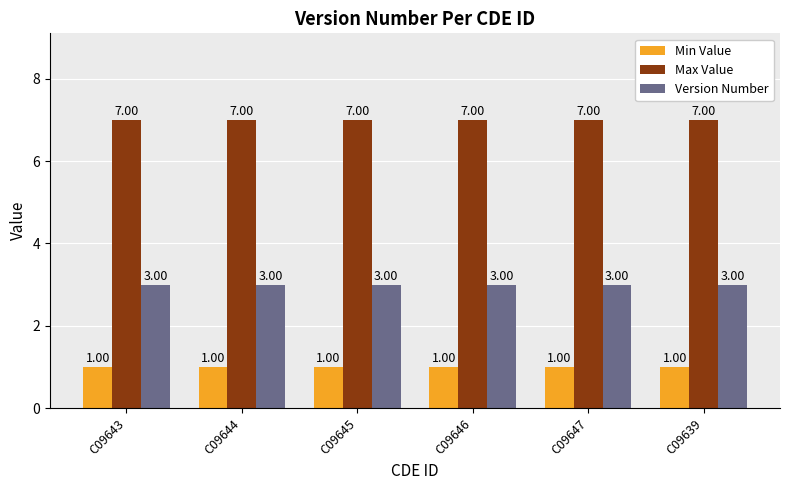

How many distinct data groups are displayed?

3